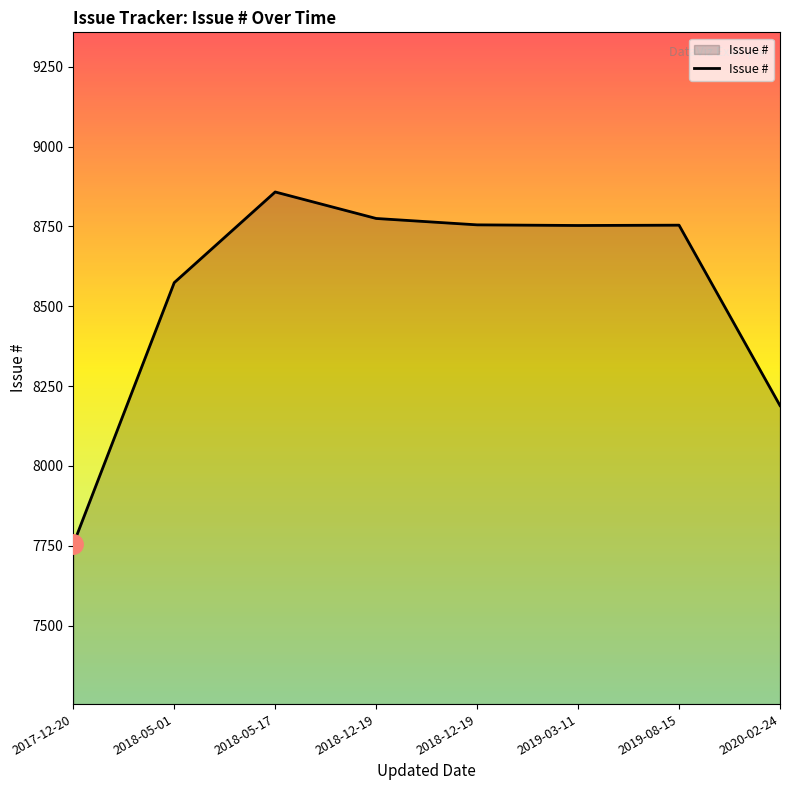

Does the chart have visible grid lines?

No